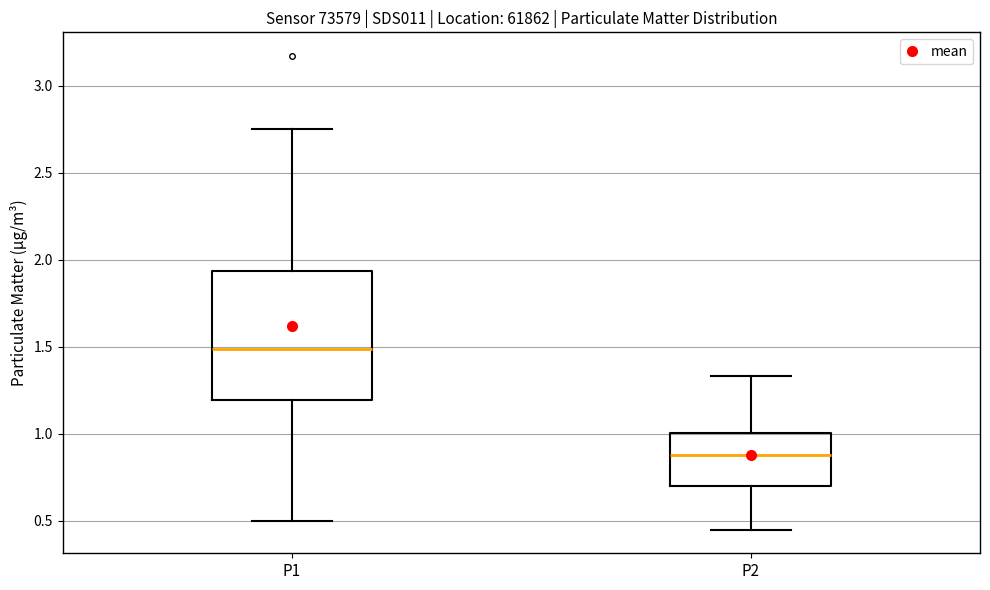

Reading left to right, transcribe this box plot: for each box, give where its median line is, the range the box spans, and where its two whiskers end, as read against the y-axis. The values are not printed on the chart, so give them approximately, as read against the axis.

P1: median 1.50, box 1.20 to 1.95, whiskers 0.50 to 2.75
P2: median 0.90, box 0.70 to 1.00, whiskers 0.45 to 1.35